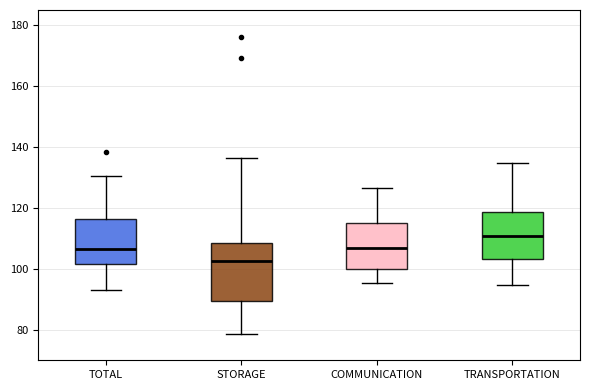

Reading left to right, transcribe this box plot: for each box, give where its median line is, the range the box spans, and where its two whiskers end, as read against the y-axis. The values are not printed on the chart, so give them approximately, as read against the axis.

TOTAL: median 106, box 102 to 116, whiskers 94 to 130
STORAGE: median 102, box 90 to 108, whiskers 78 to 136
COMMUNICATION: median 106, box 100 to 116, whiskers 96 to 126
TRANSPORTATION: median 110, box 104 to 118, whiskers 94 to 134